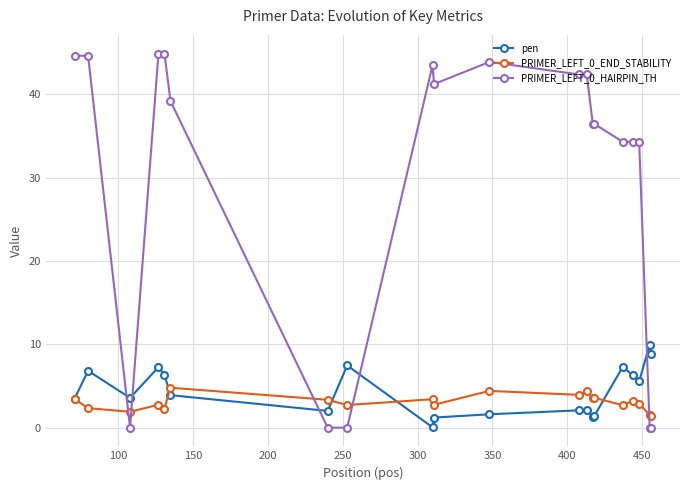

True or false: pen and PRIMER_LEFT_0_HAIRPIN_TH cross at least once.

True